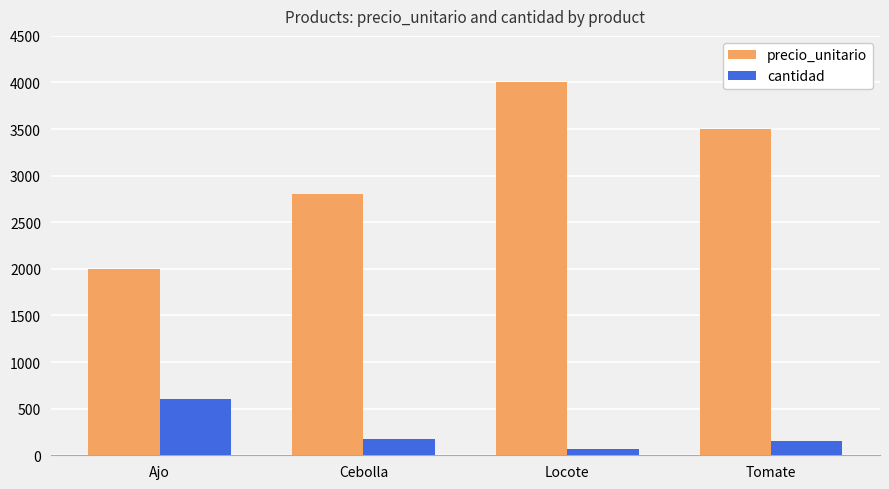

Which series changed the most between Cebolla and Tomate?

precio_unitario